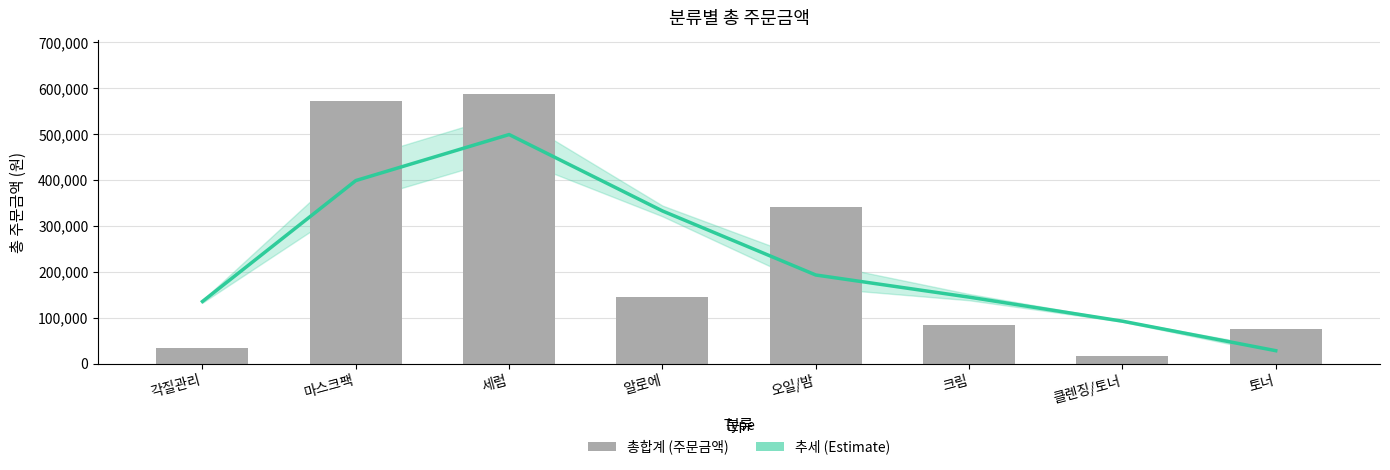

Reading left to right, what are all the values shown in this chart?

각질관리=34000	마스크팩=572500	세럼=587000	알로에=146000	오일/밤=341000	크림=85000	클렌징/토너=16500	토너=76000